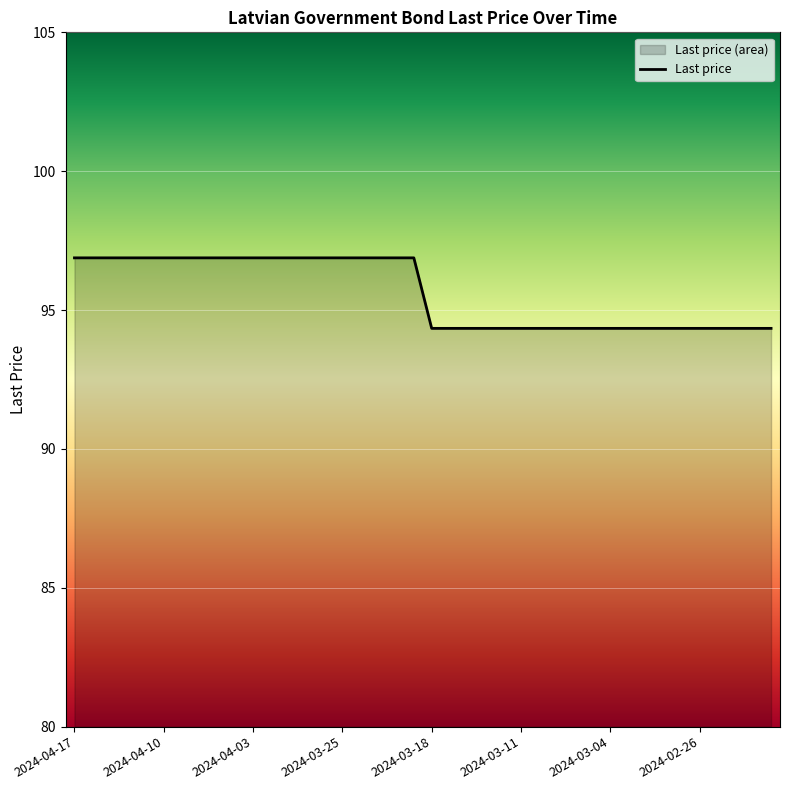

What is the average value?

95.6